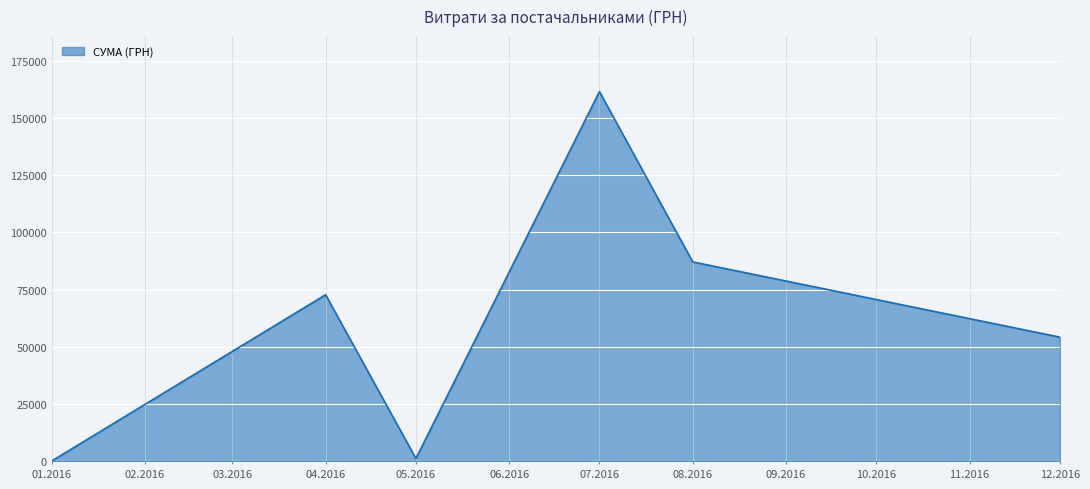

What is the average value?

62846.2